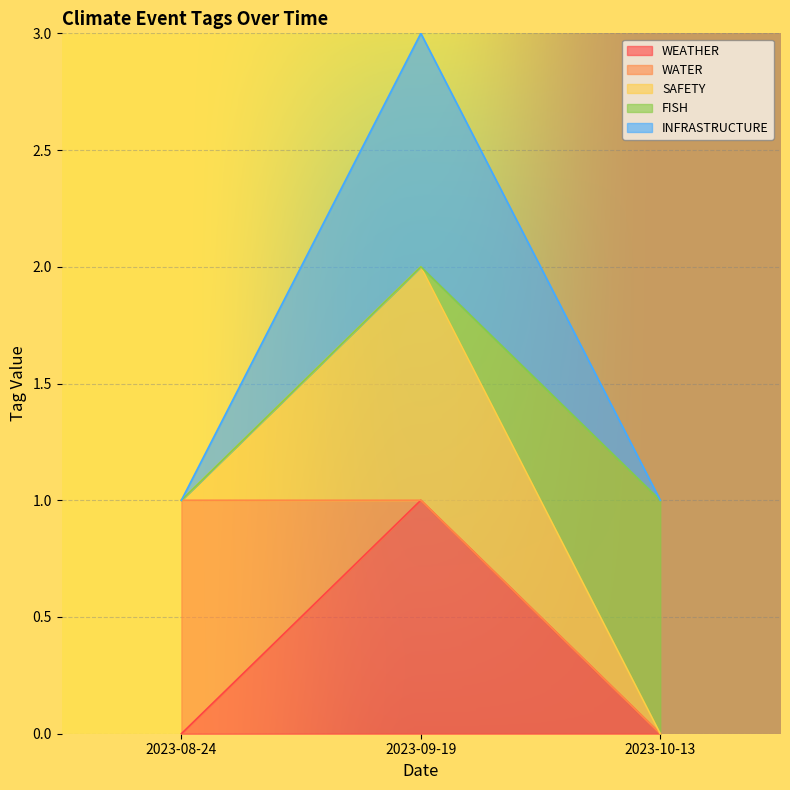

What is the difference between the highest and lowest values at 2023-08-24?

1.0